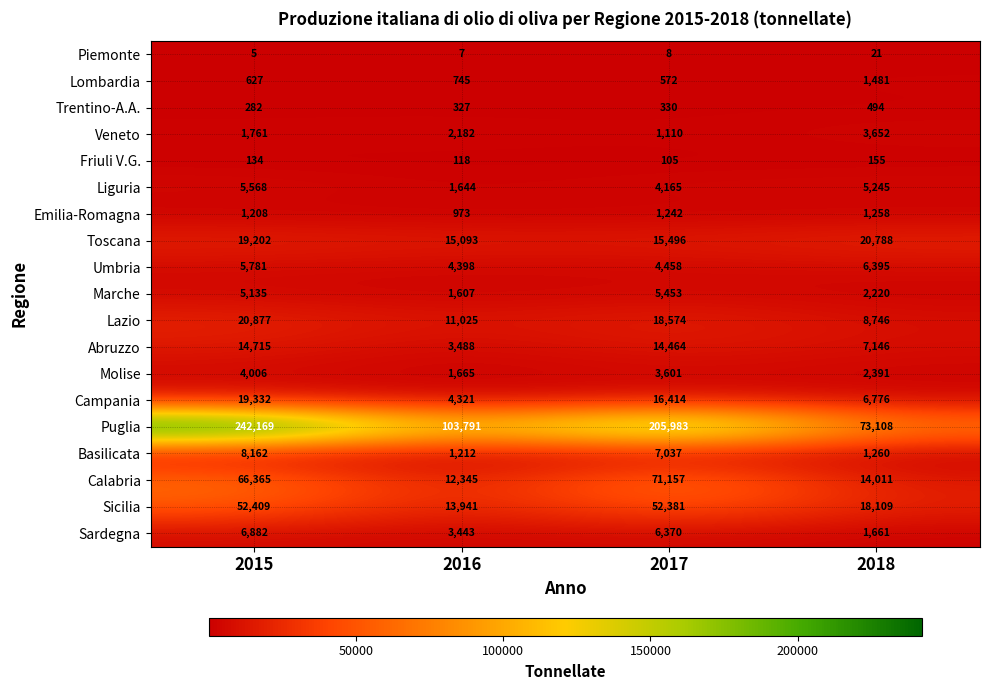

Which series changed the most between 2015 and 2018?

Puglia